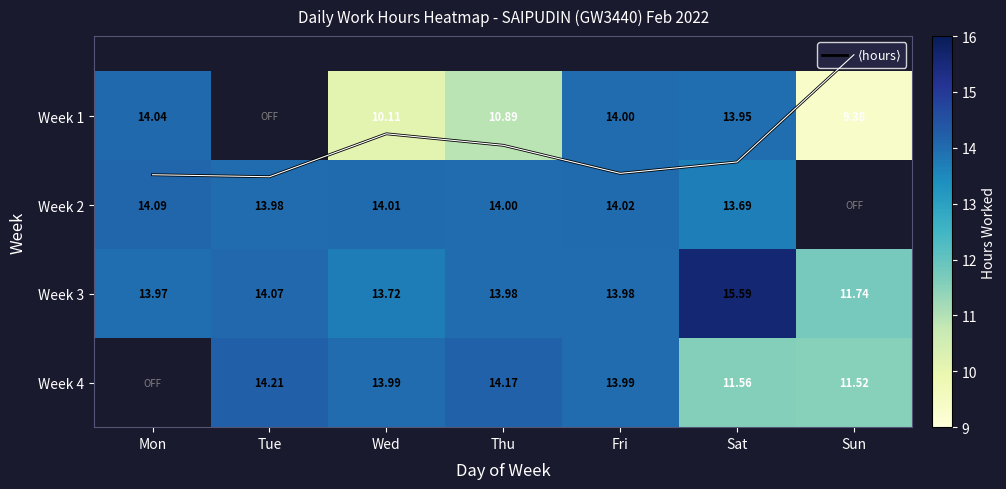

At how many categories does at least one series exceed 8?

7